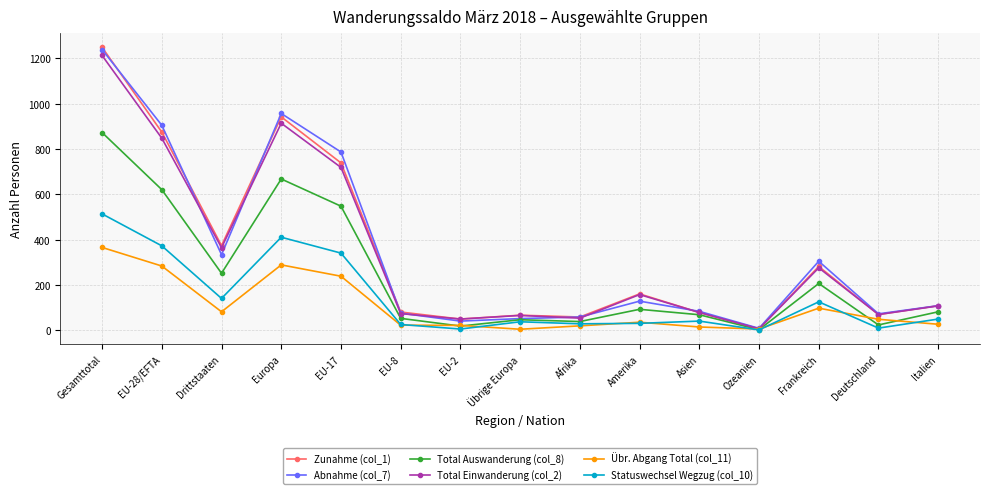

Which series changed the most between Europa and Ozeanien?

Abnahme (col_7)